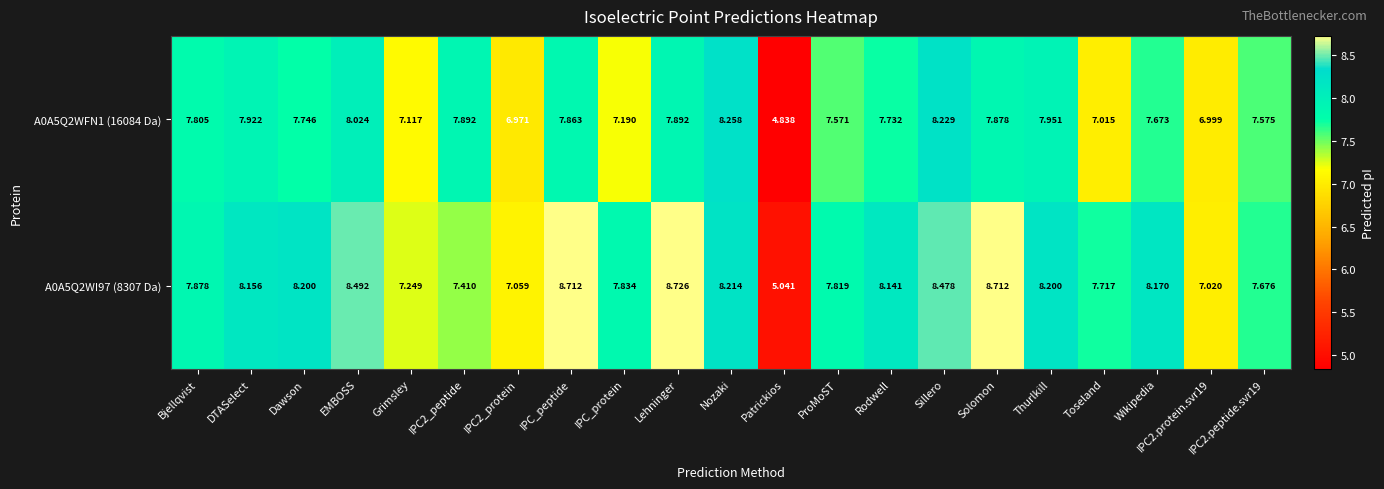

Which category has the highest value across all series?

Lehninger